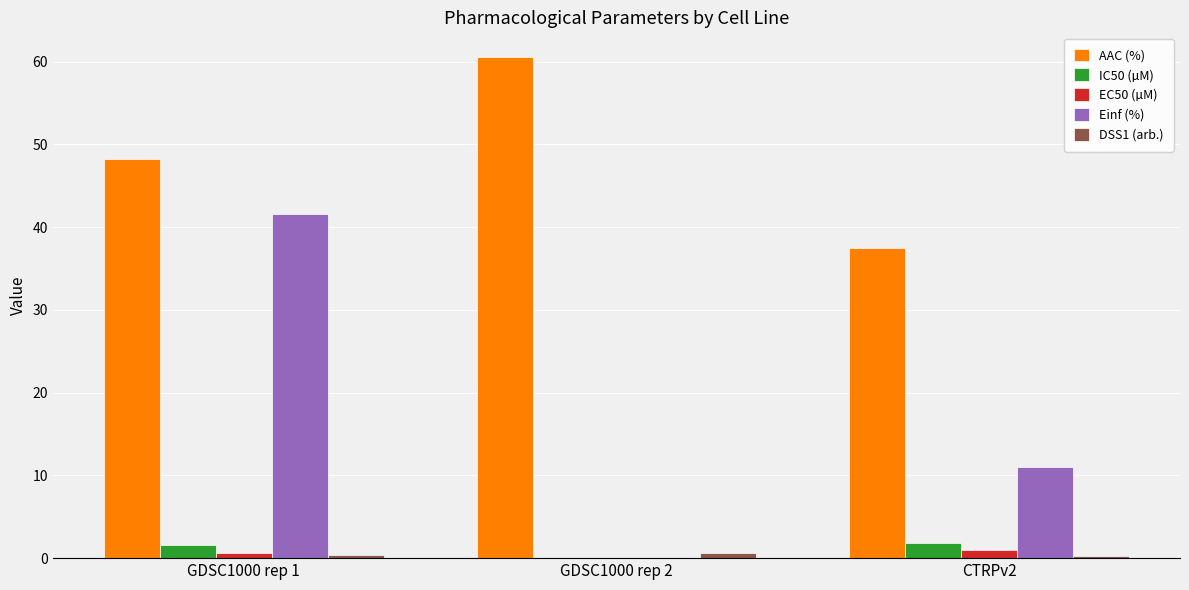

What is the sum of the AAC (%) values at GDSC1000 rep 2 and CTRPv2?

98.0